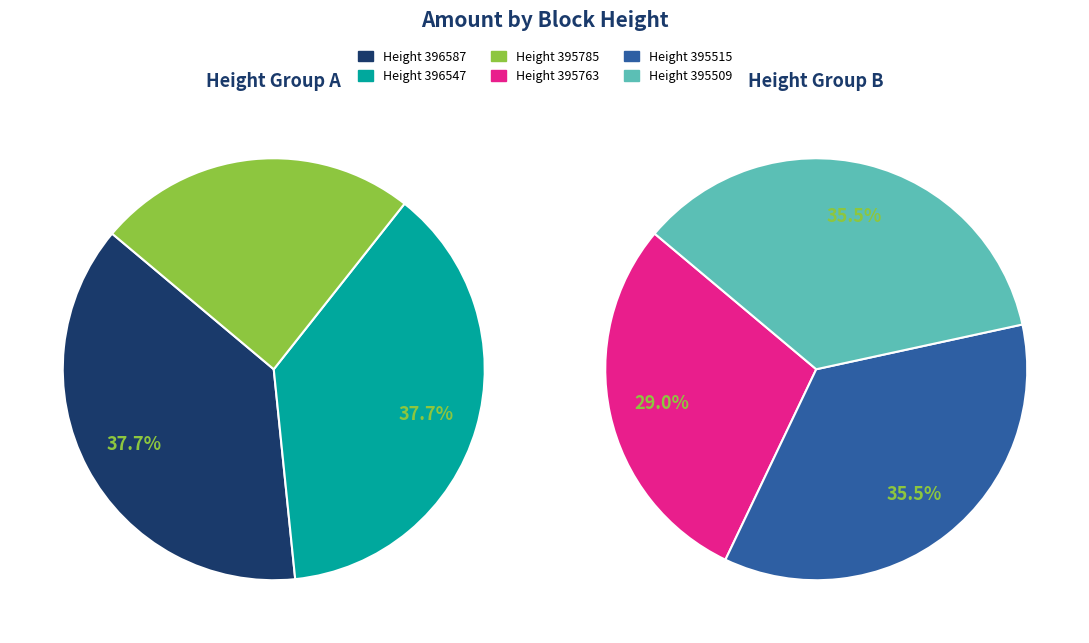

What is the change in value from 396547 to 395515?

-4106.9